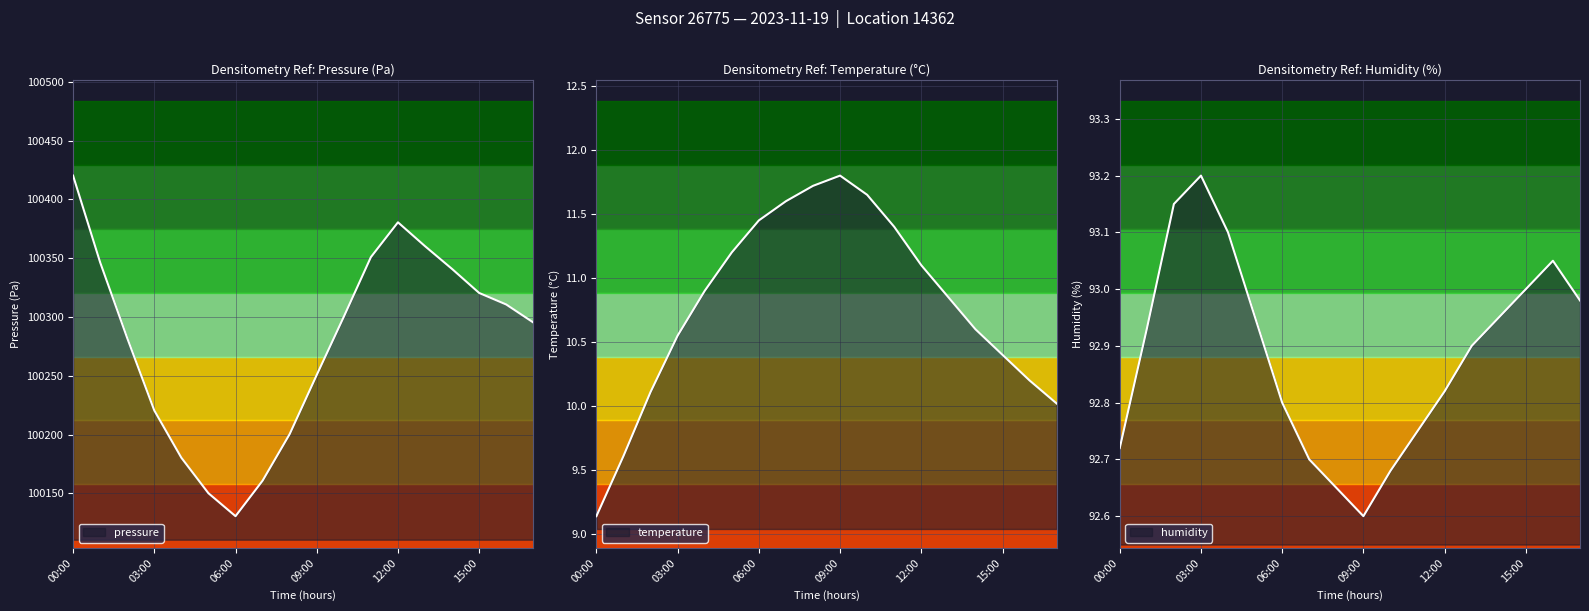

True or false: temperature and humidity cross at least once.

False